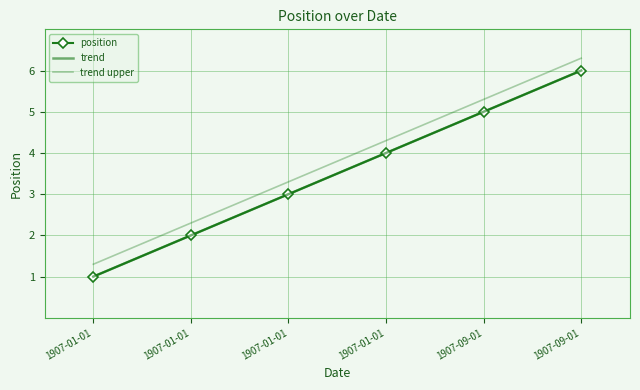

Rank the categories by value from lowest to highest.

1907-01-01, 1907-01-01, 1907-01-01, 1907-01-01, 1907-09-01, 1907-09-01